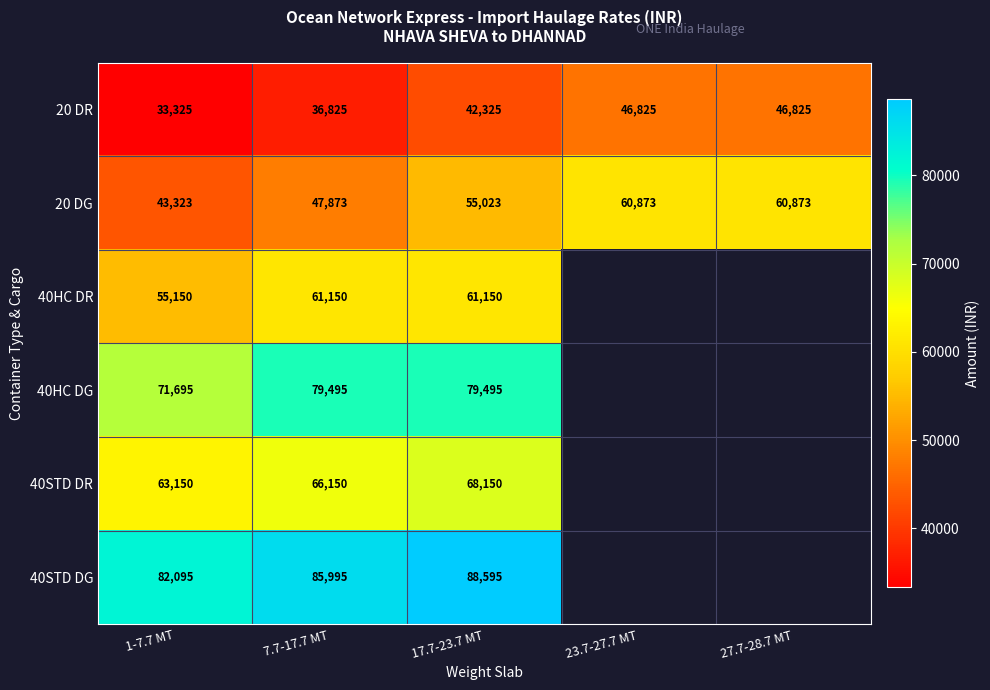

The 40HC DG series shows 71695 at 1-7.7 MT. True or false?

True